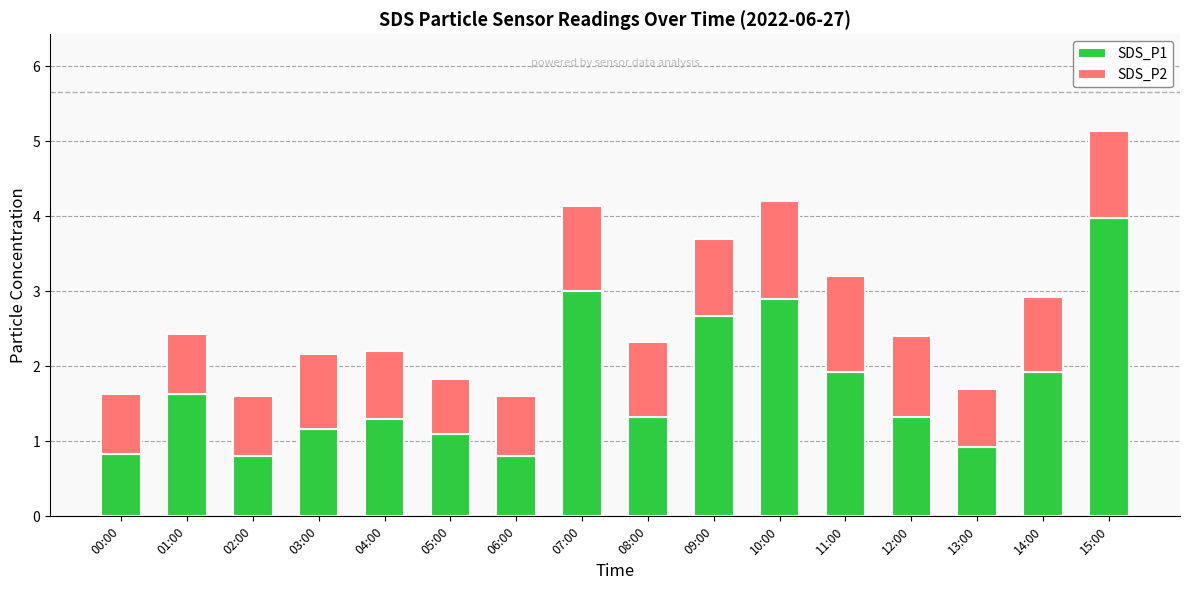

What is the highest value of the SDS_P1 series?

4.0